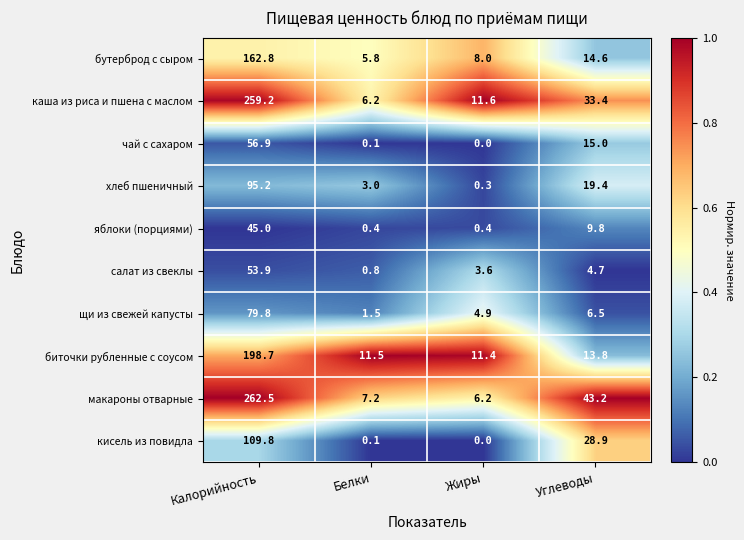

What is the total value across all series at Жиры?

46.4